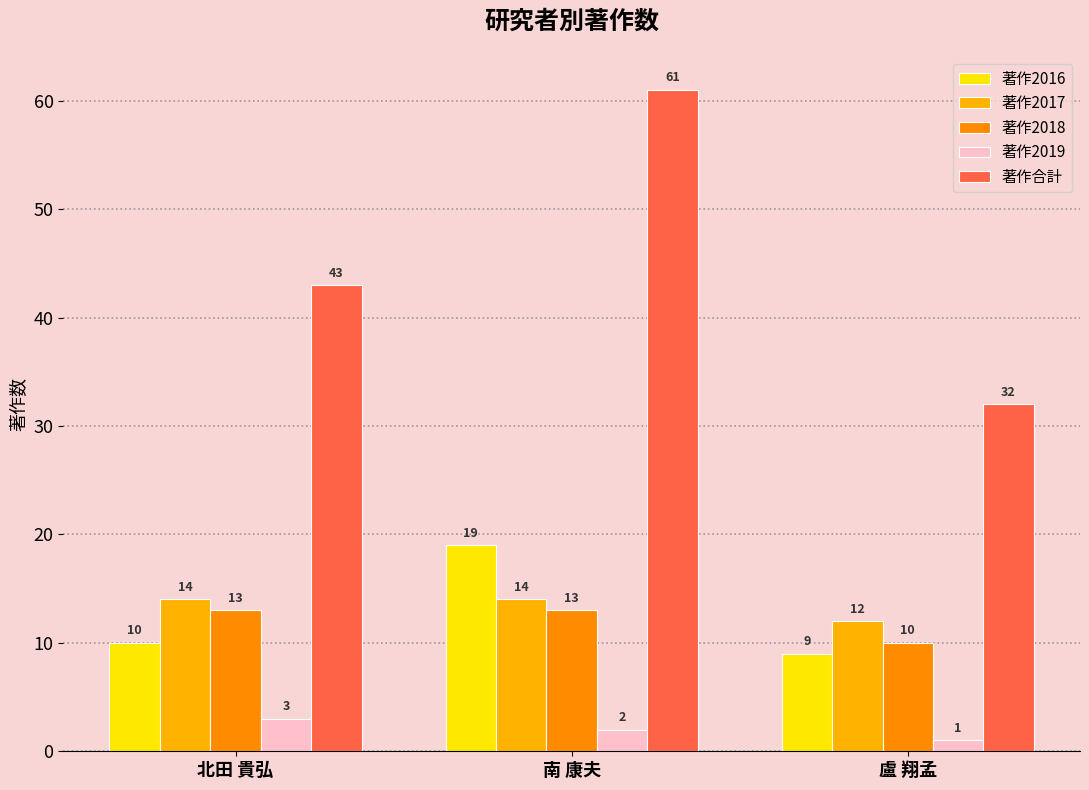

At which category does the chart reach its minimum across all series?

盧 翔孟